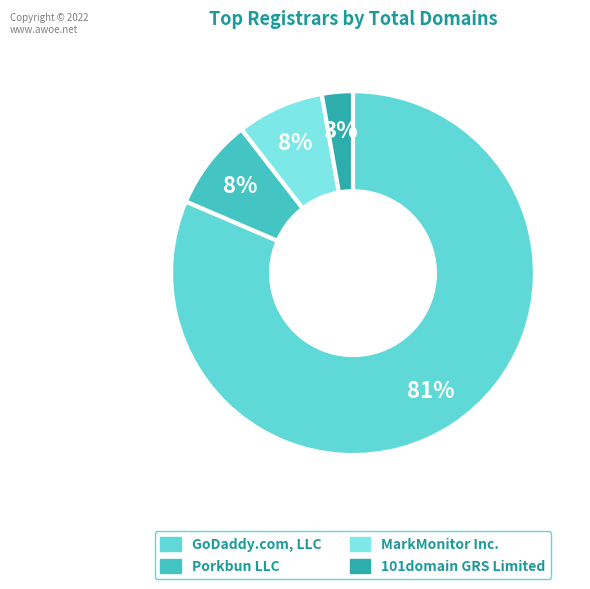

How many slices are in this pie chart?

4